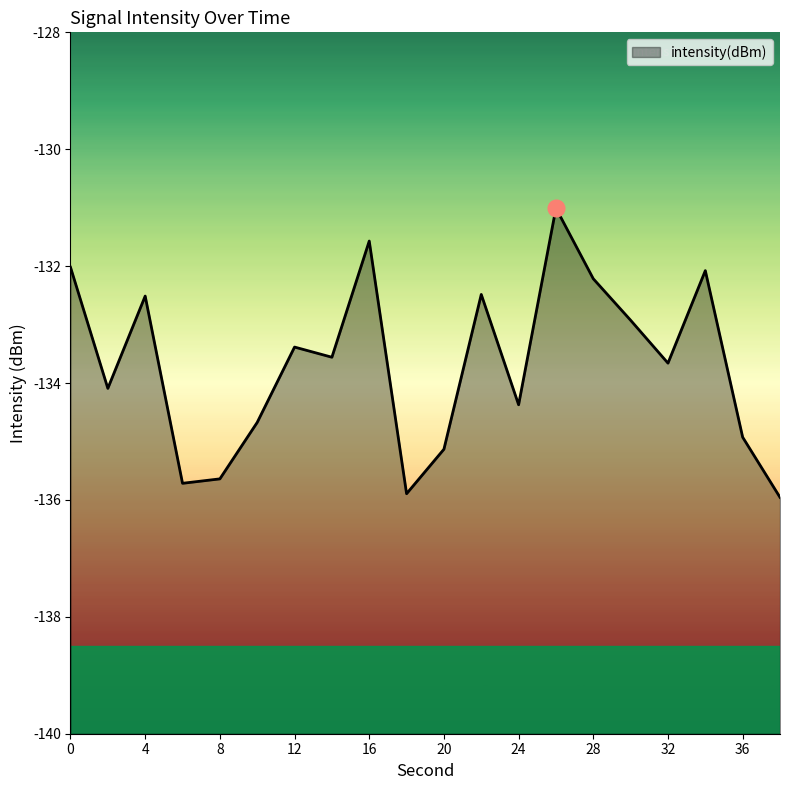

Rank the categories by value from lowest to highest.

38, 18, 6, 8, 20, 36, 10, 24, 2, 32, 14, 12, 30, 4, 22, 28, 34, 0, 16, 26